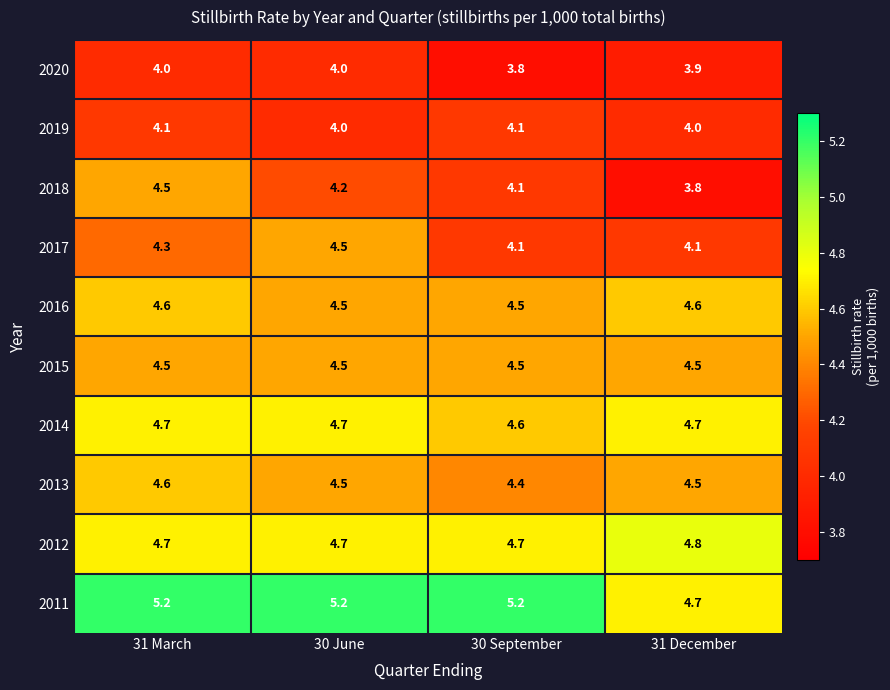

Which series has the widest spread of values?

2018